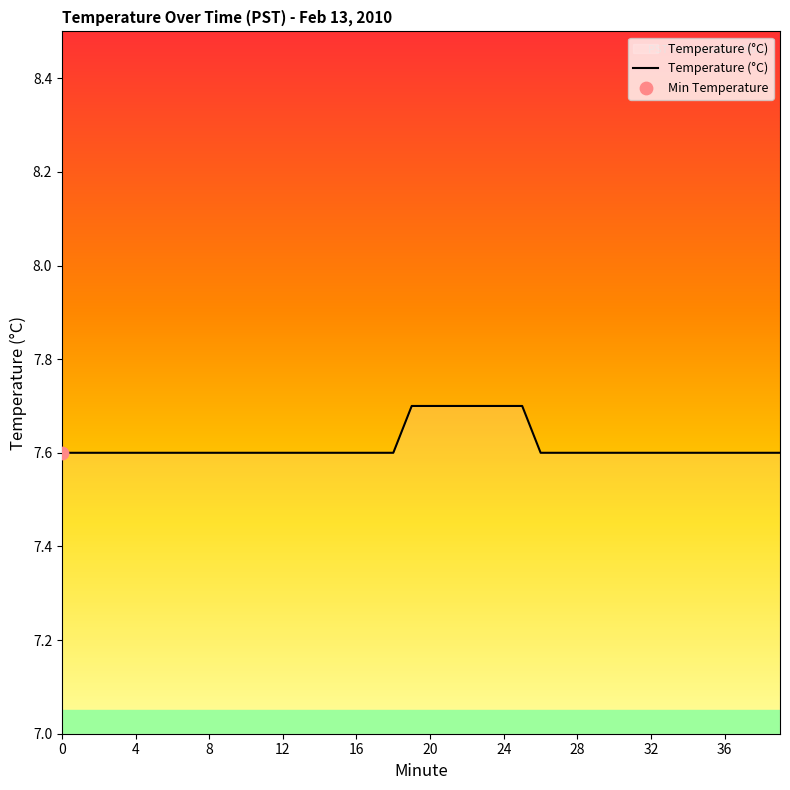

What is the greatest value displayed?

7.7